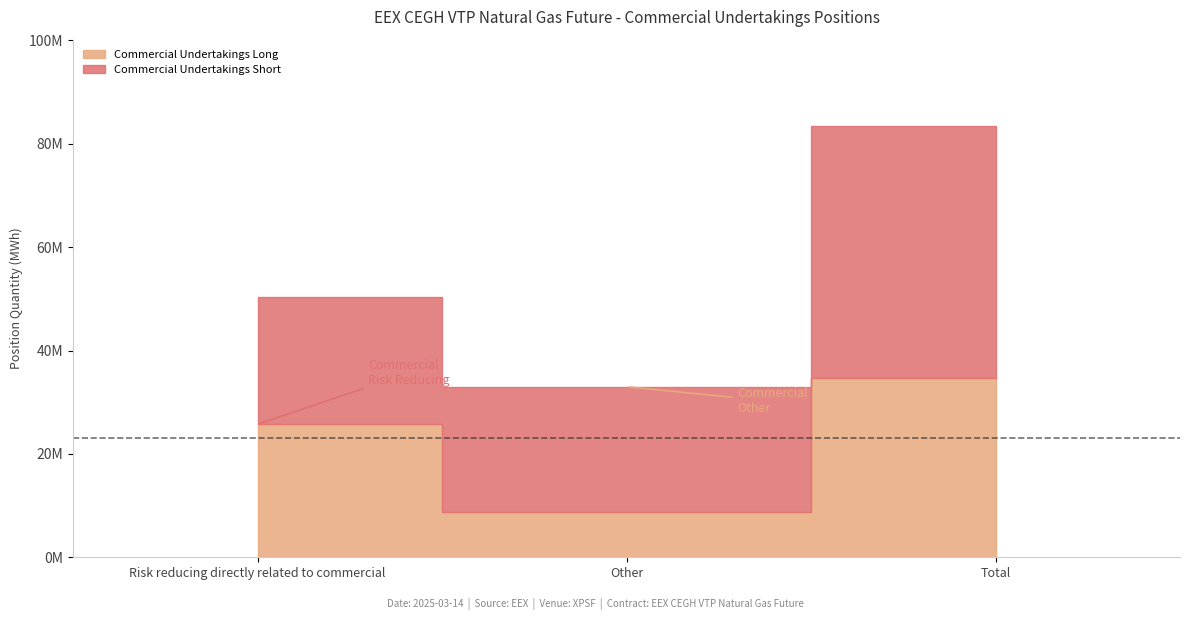

Rank the series at Other from lowest to highest value.

Commercial Undertakings Long, Commercial Undertakings Short